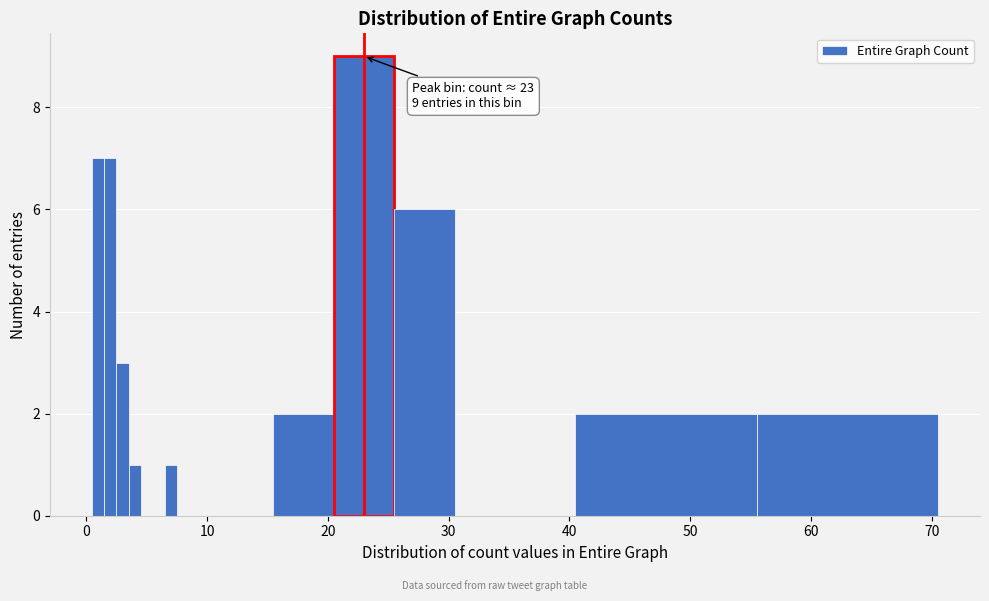

Around what value on the x-axis is the tallest bar? Give the approximate position of its centre, as read against the axis.

23